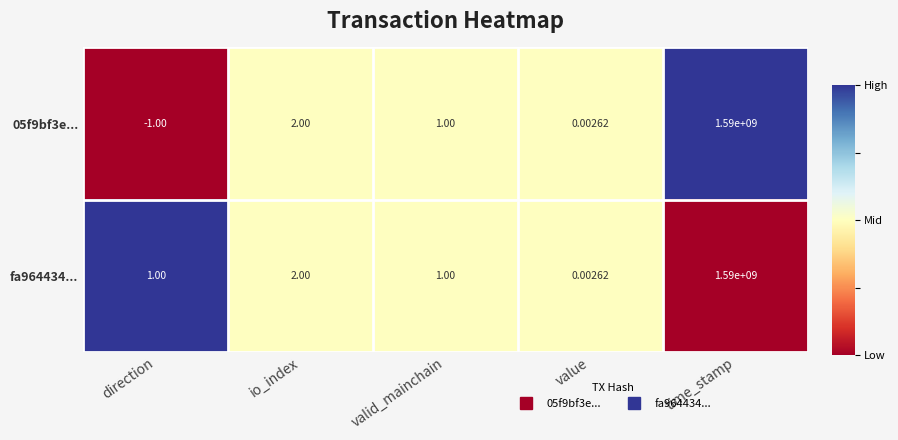

Which series has the widest spread of values?

05f9bf3e...